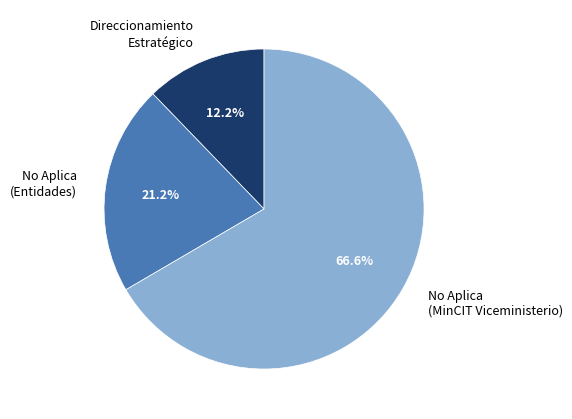

How much of the chart is everything except No Aplica (Entidades)?

78.8%